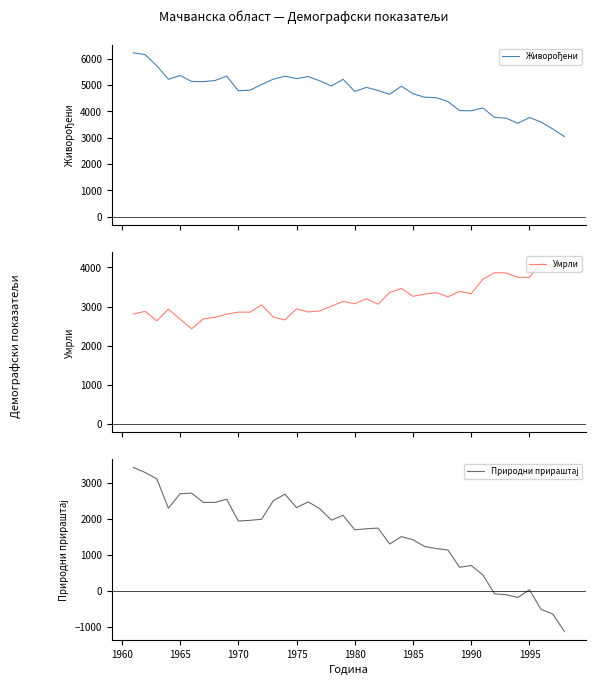

What is the lowest value of the Умрли series?

2432